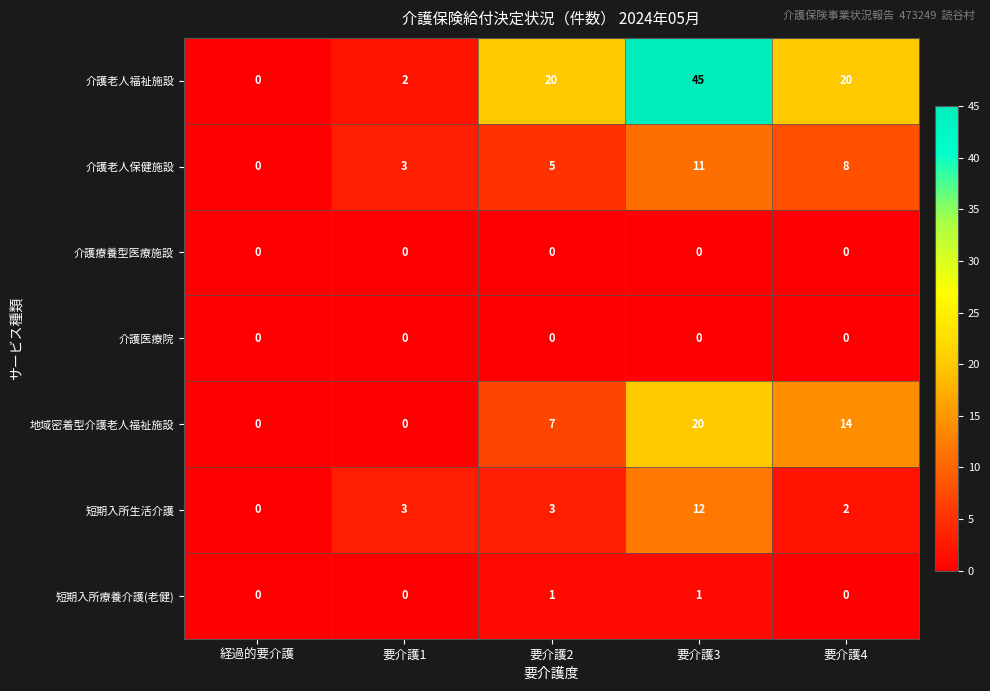

Which series changed the most between 要介護1 and 要介護3?

介護老人福祉施設